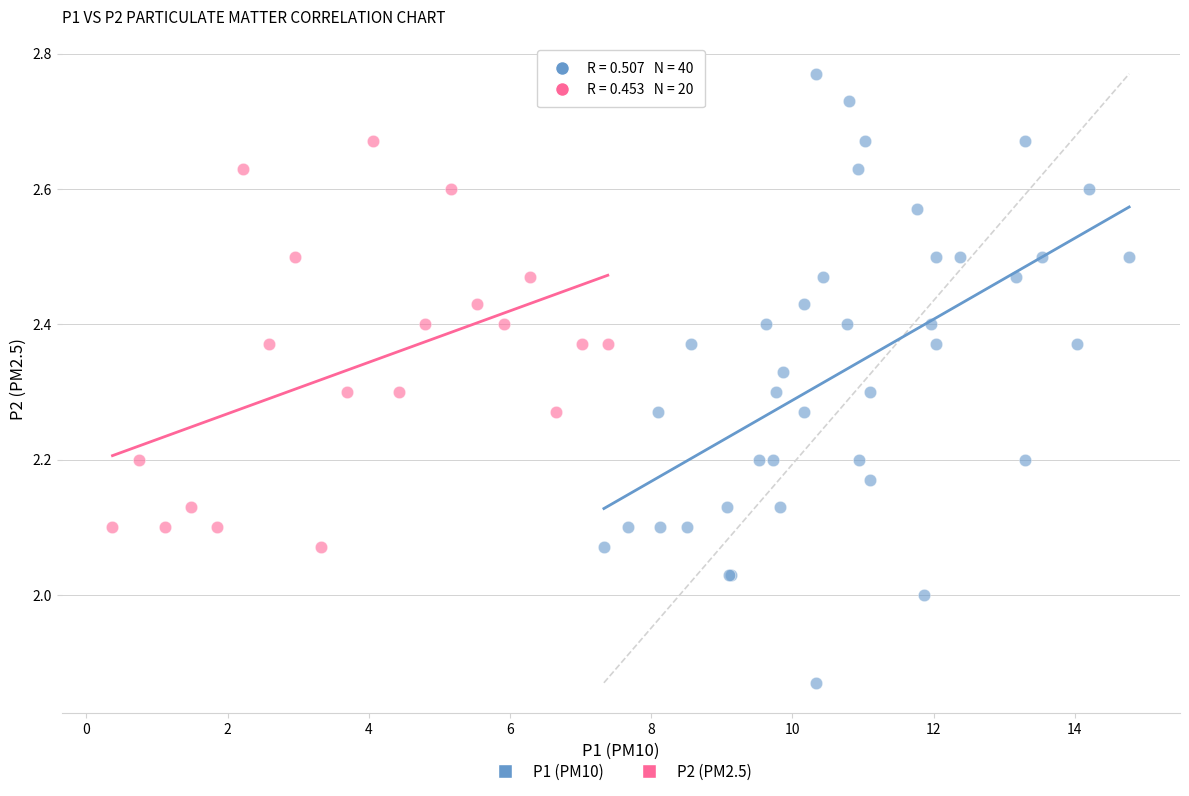

Which series reaches the minimum Y coordinate?

P1 (PM10)